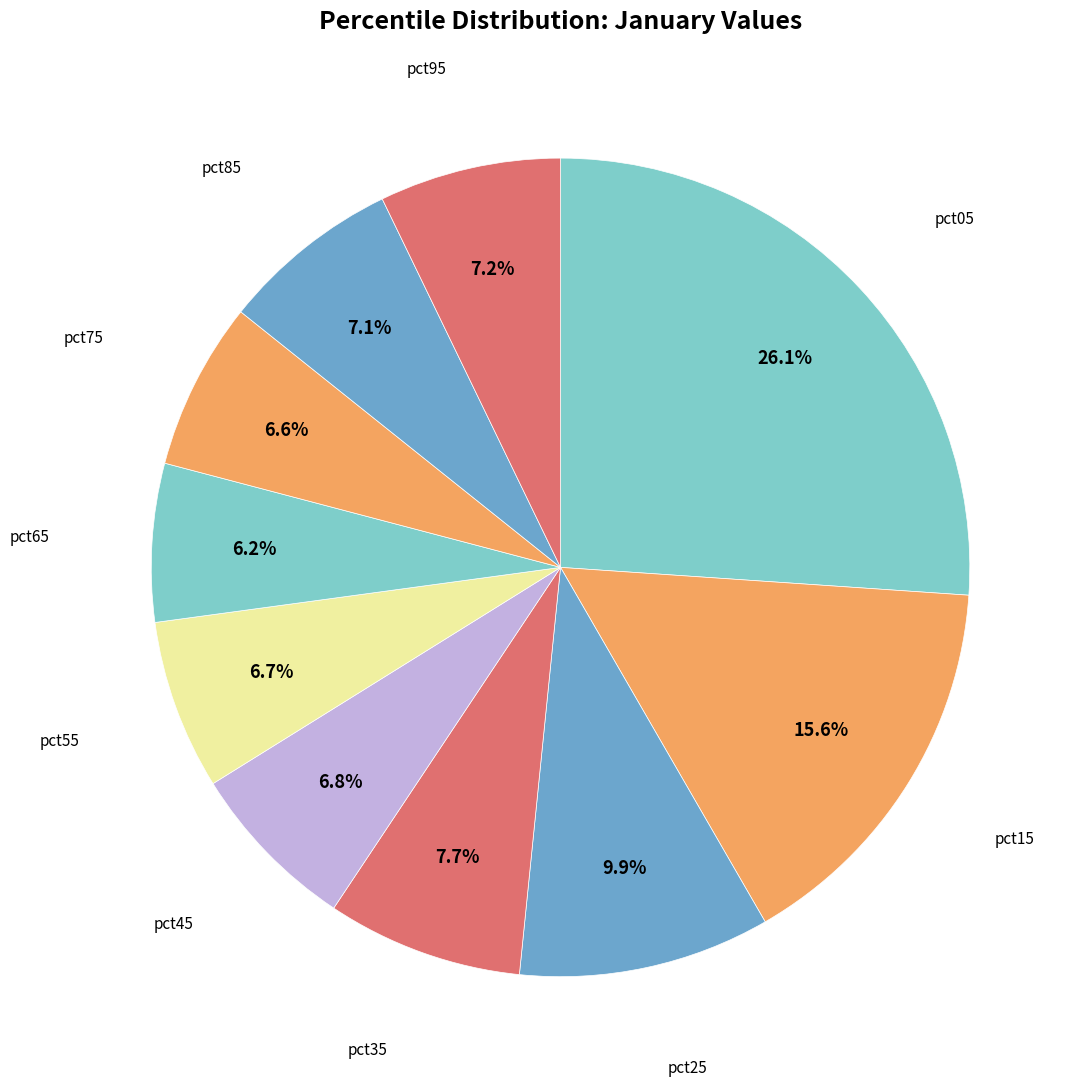

What is the largest slice in the pie chart?

pct05